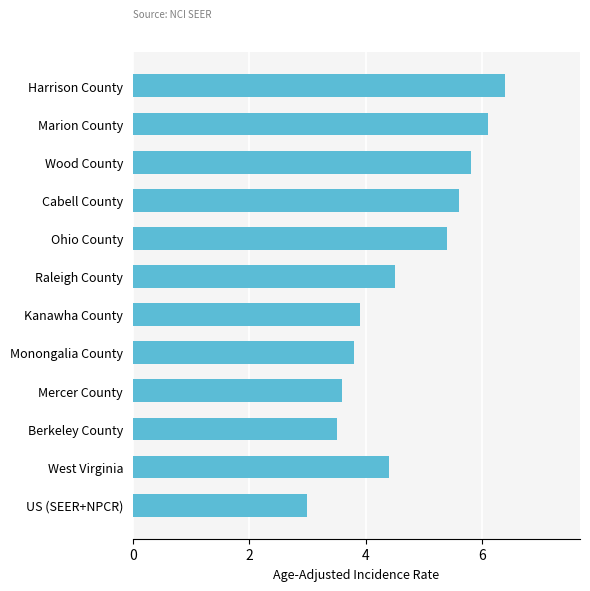

Reading top to bottom, list all the values displayed in this chart.

Harrison County=6.4	Marion County=6.1	Wood County=5.8	Cabell County=5.6	Ohio County=5.4	Raleigh County=4.5	Kanawha County=3.9	Monongalia County=3.8	Mercer County=3.6	Berkeley County=3.5	West Virginia=4.4	US (SEER+NPCR)=3.0